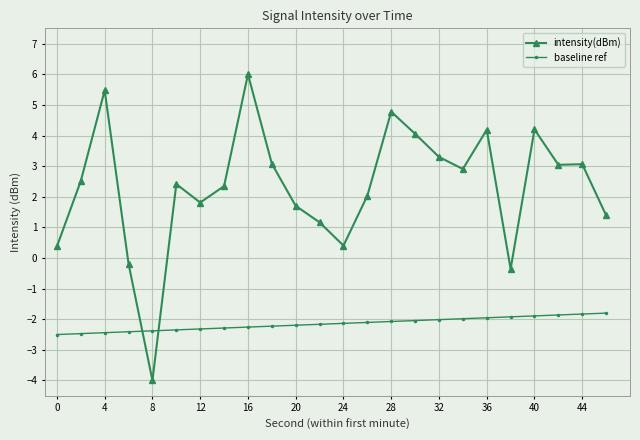

Which series has the largest total across all categories?

intensity(dBm)